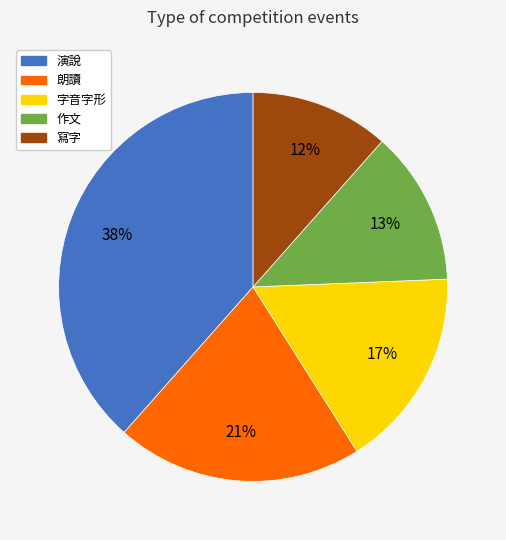

To the nearest percent, what percentage of the pie is 字音字形?

17%